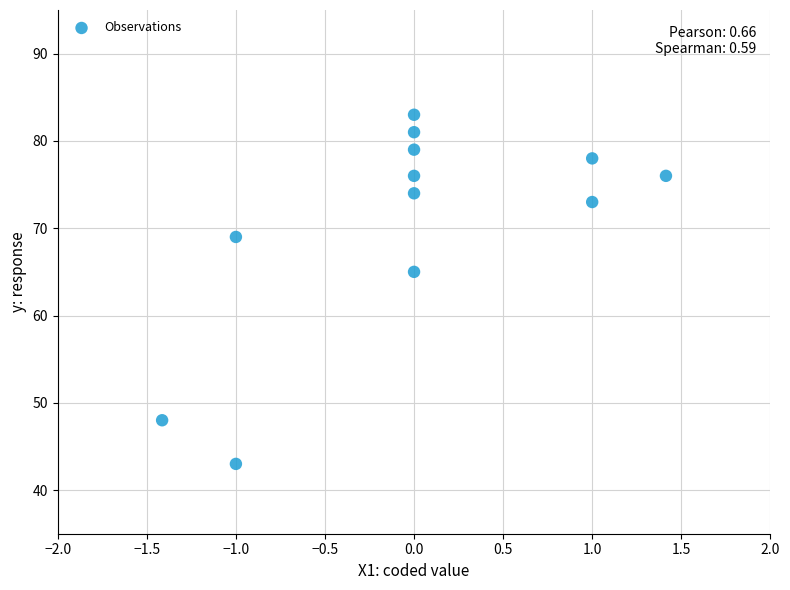

What Y value in the scatter plot is closest to 63?

65